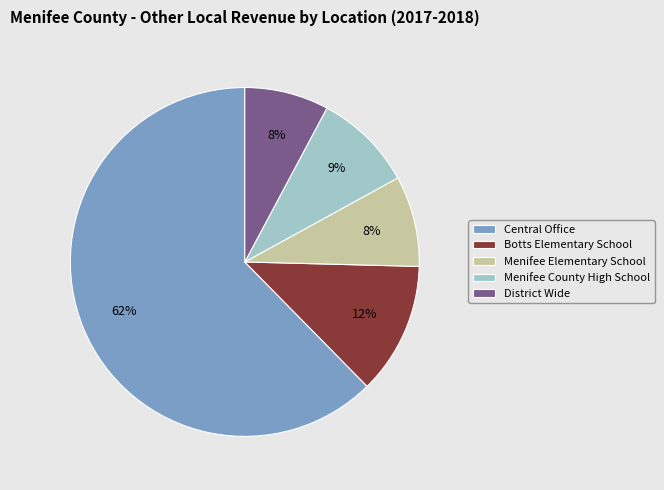

Is it true that Central Office is 62% of the pie?

True